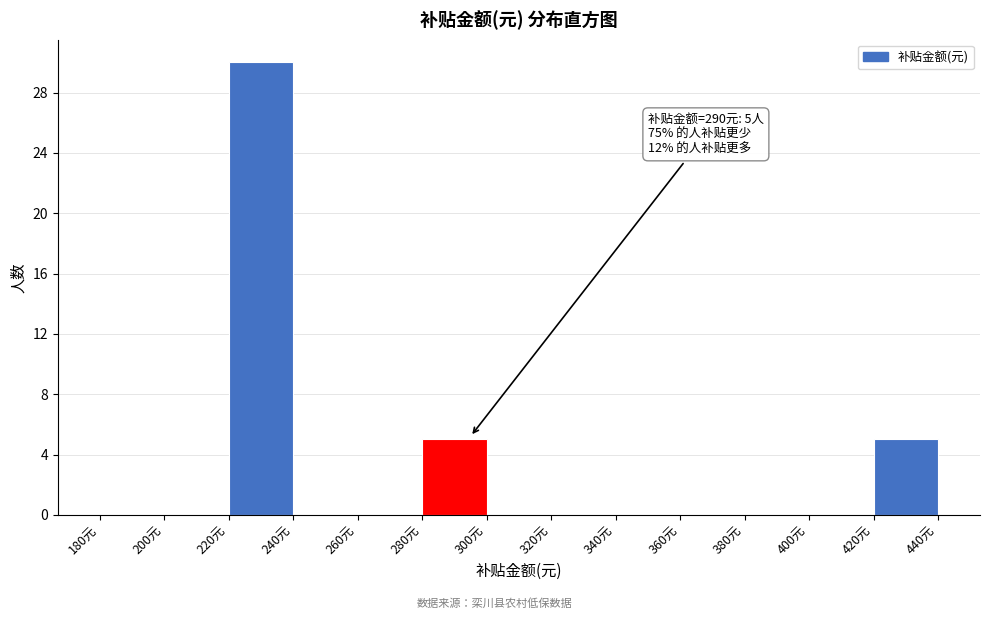

Over which range of the x-axis is the bar tallest?

220 to 240